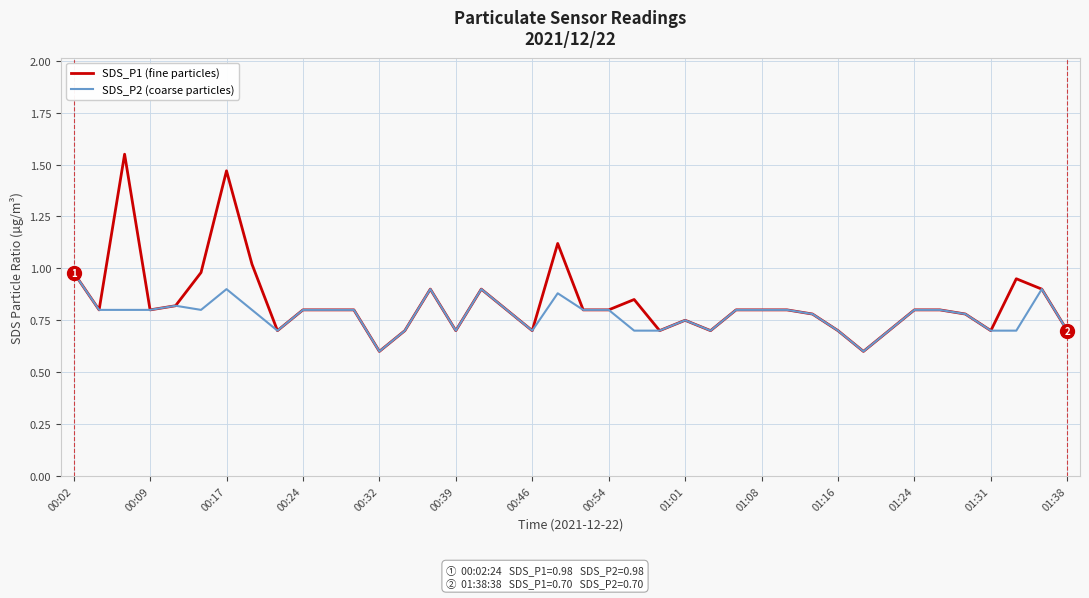

What is the highest value of the SDS_P2 (coarse particles) series?

1.0